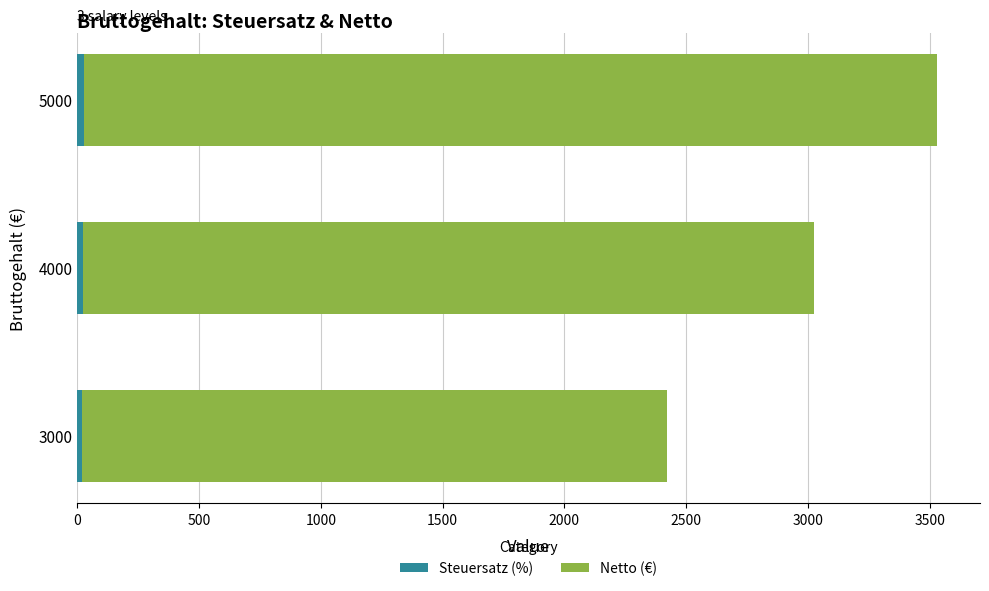

At which category is the sum across all series the highest?

5000